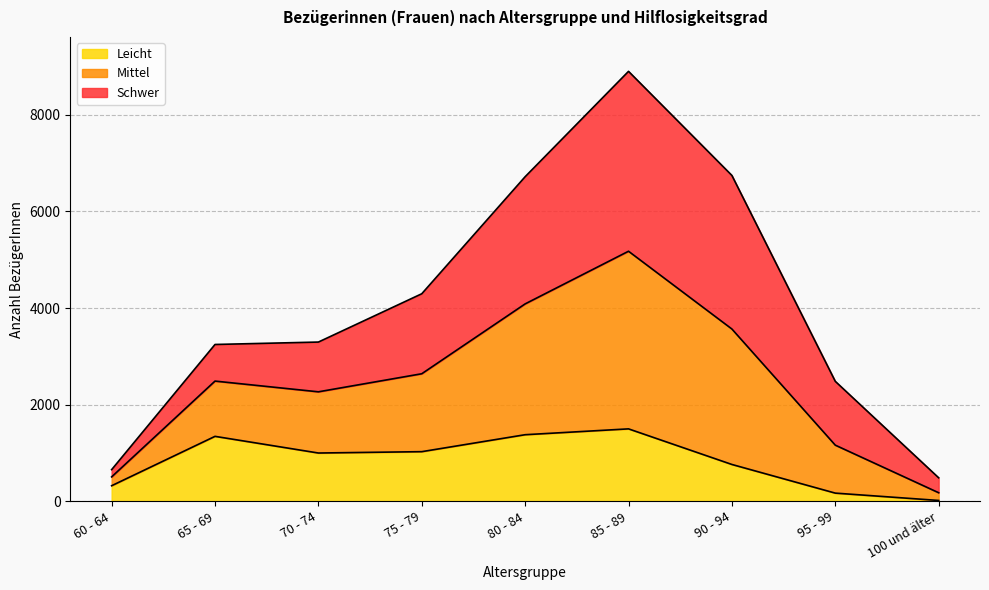

True or false: Mittel and Leicht intersect in this chart.

False